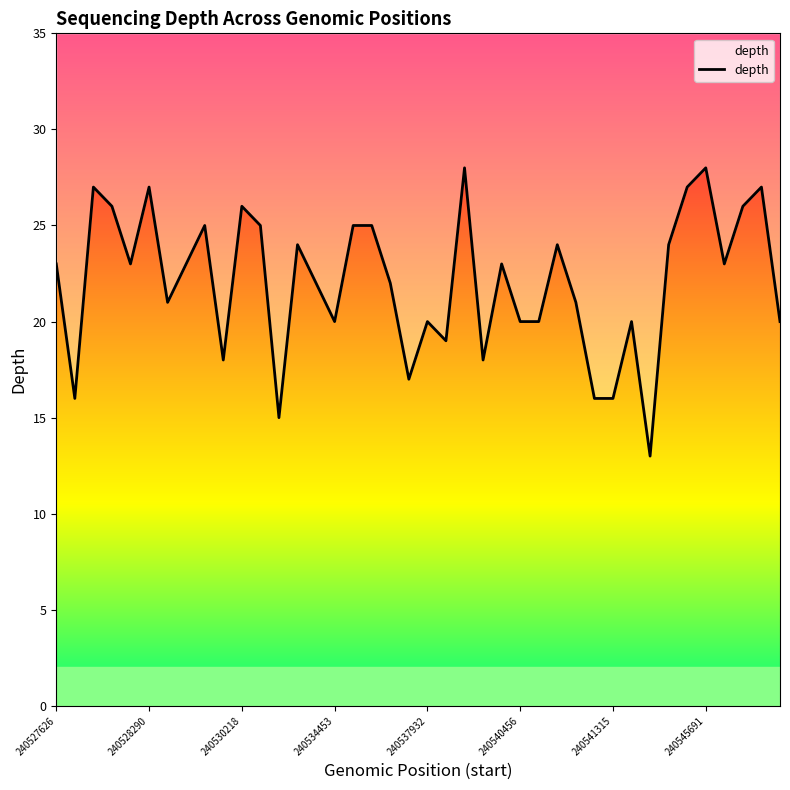

Which has a higher value, 240527626 or 18?

240527626